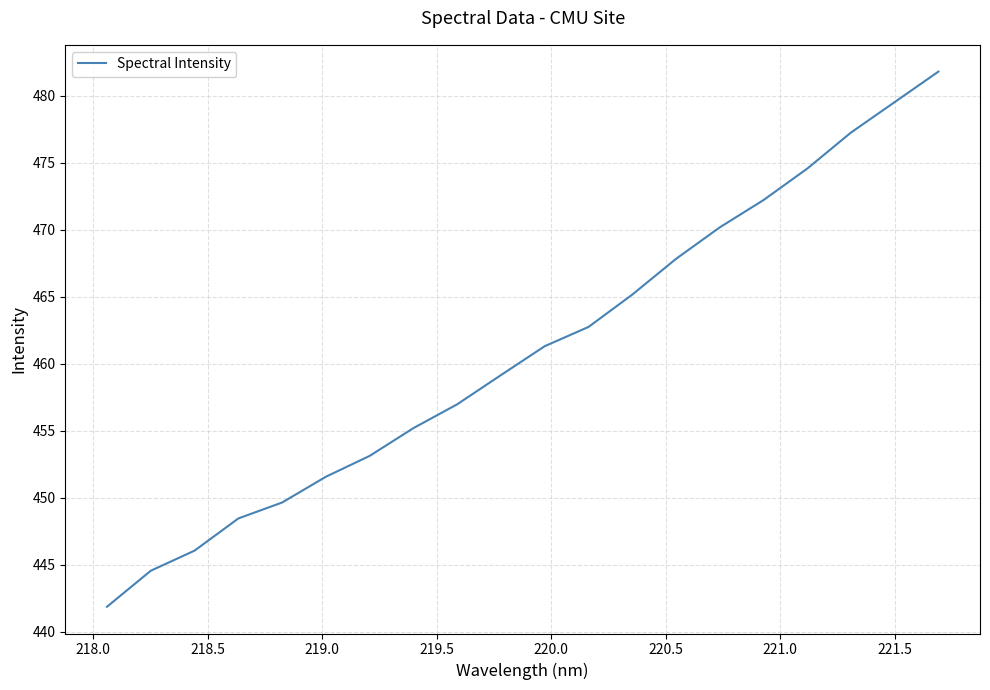

Reading left to right, transcribe all the data shown in this chart.

441.9	444.5	446.0	448.4	449.6	451.6	453.1	455.2	457.0	459.2	461.3	462.8	465.2	467.8	470.2	472.2	474.6	477.3	479.5	481.8